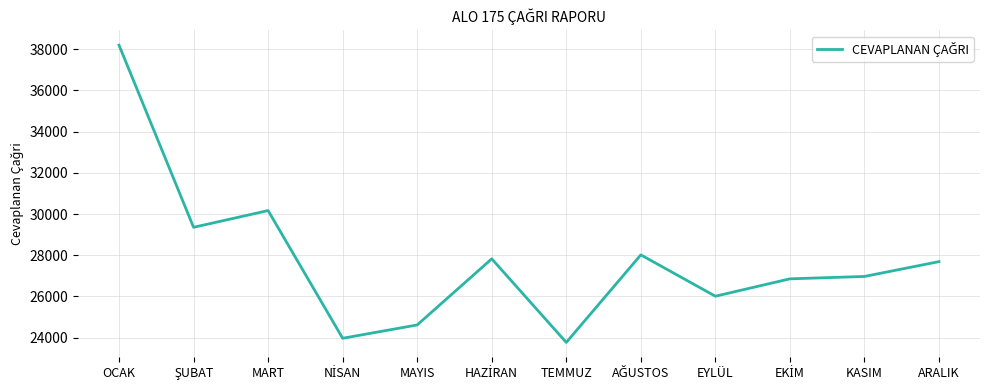

What is the minimum value shown in the chart?

23769